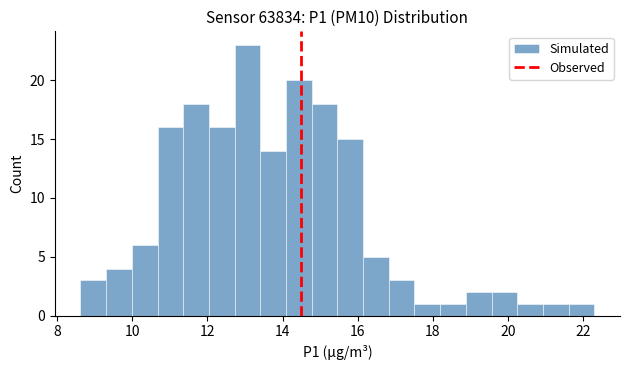

Around what value on the x-axis is the tallest bar? Give the approximate position of its centre, as read against the axis.

13.0